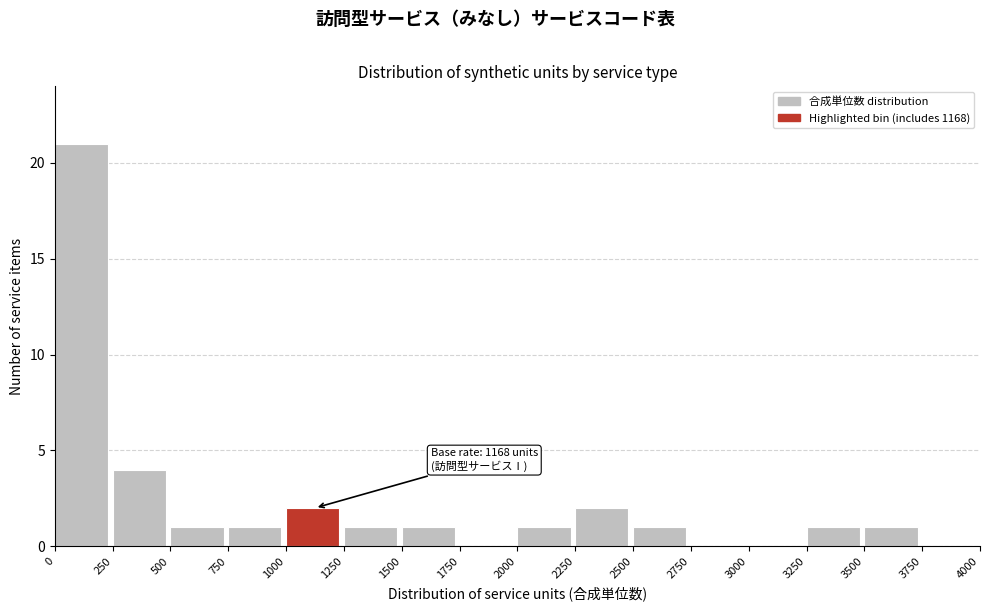

Which range on the x-axis has the tallest bar?

0 to 250